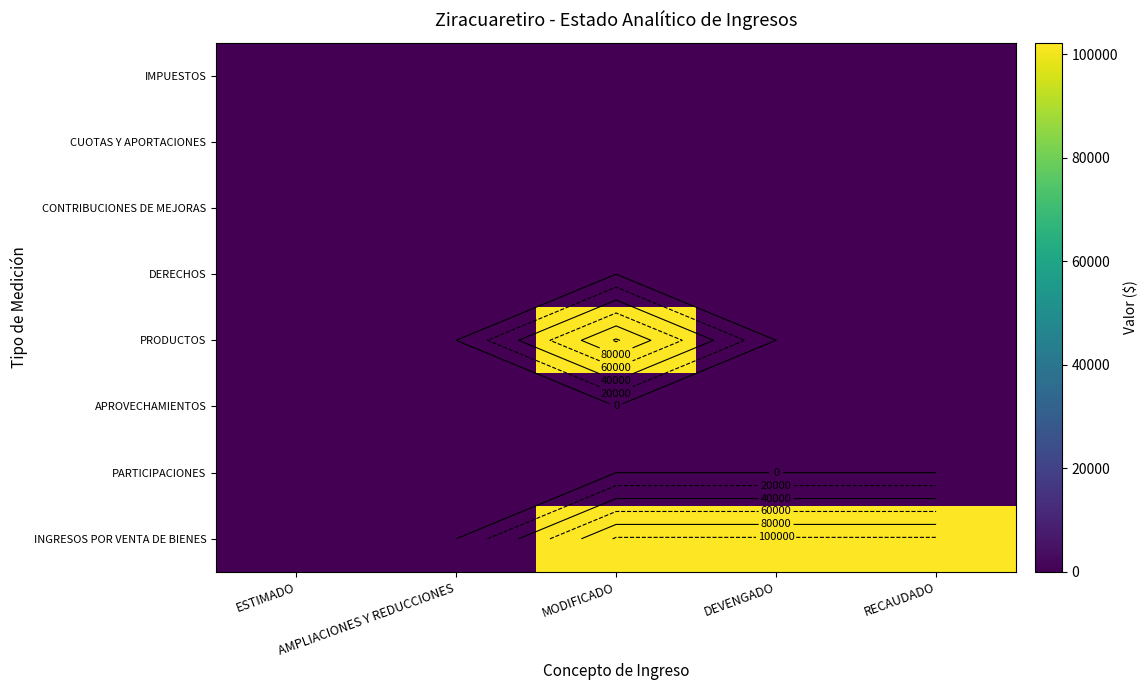

At how many categories does at least one series exceed 21776?

3